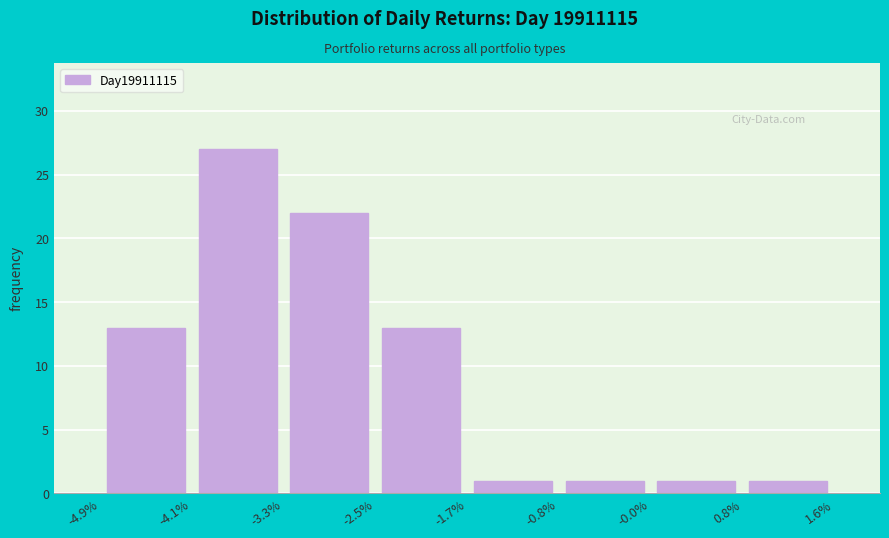

How tall is the bar that spans 0.8% to 1.6% on the x-axis? The values are not printed on the chart, so give them approximately, as read against the axis.

1